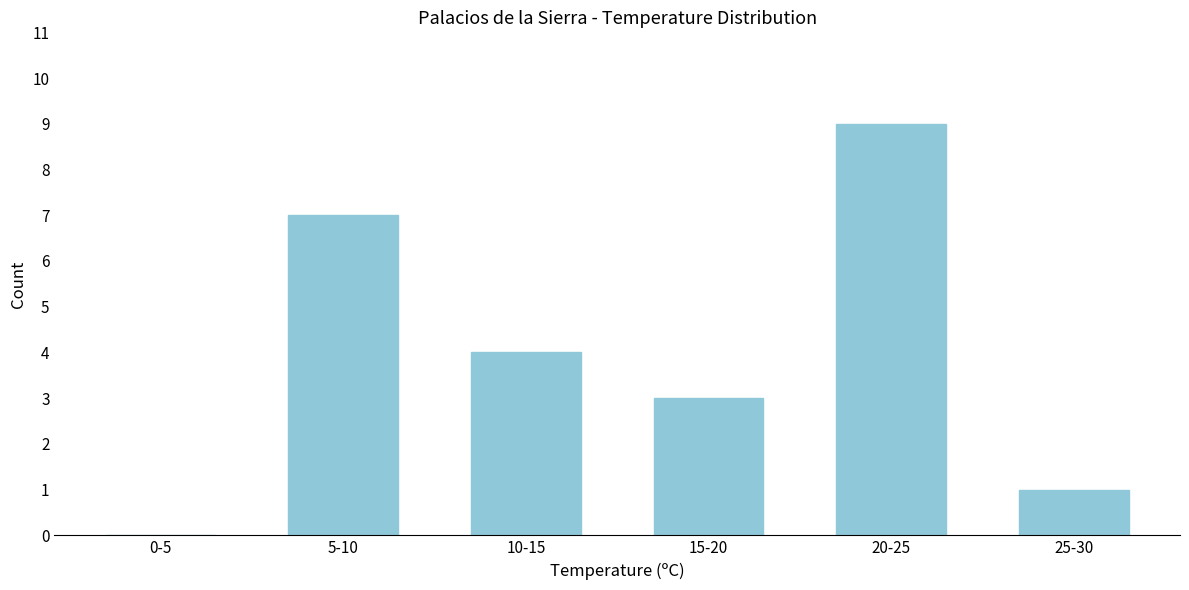

Reading left to right, what are all the values shown in this chart?

0-5=0	5-10=7	10-15=4	15-20=3	20-25=9	25-30=1